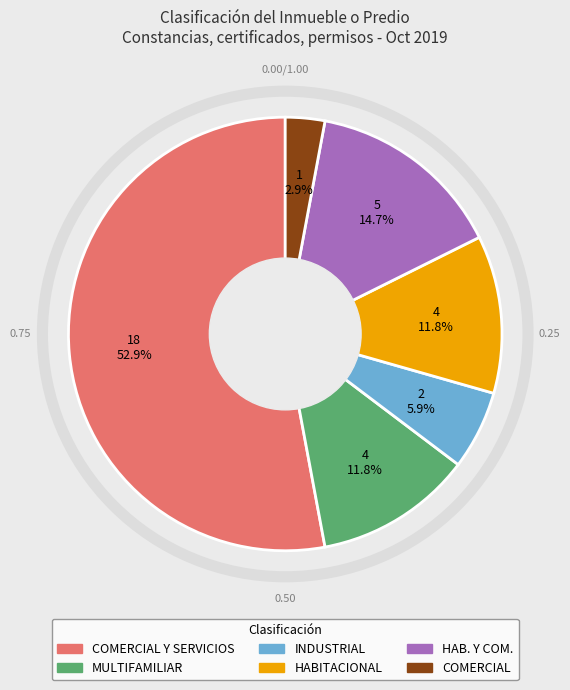

What is the ratio of the value at HAB. Y COM. to the value at COMERCIAL Y SERVICIOS?

0.3